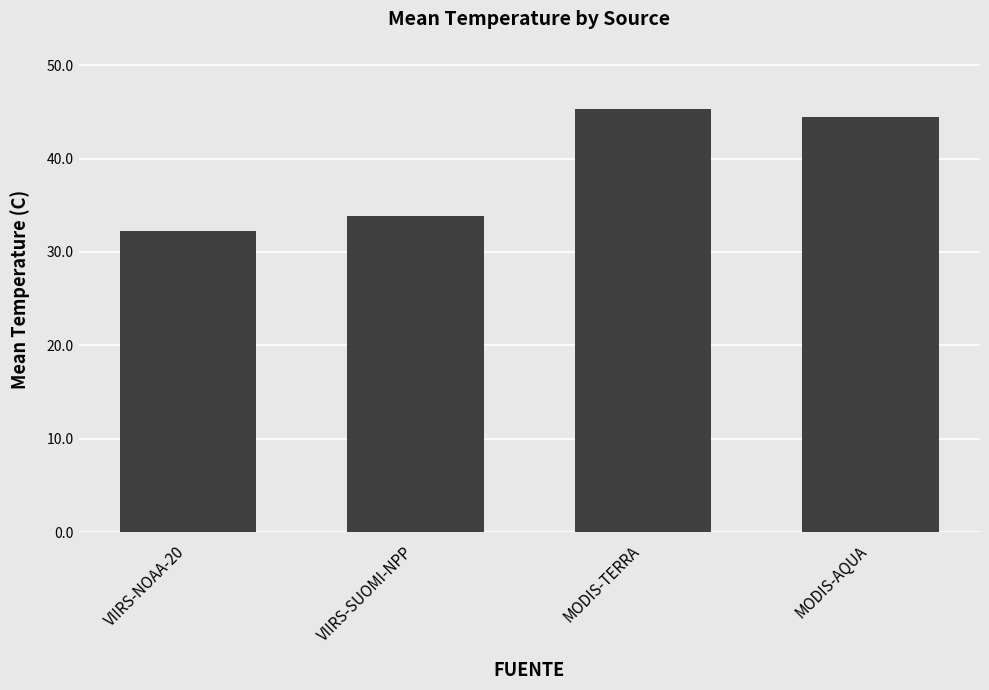

What is the difference between the values at MODIS-AQUA and VIIRS-NOAA-20?

12.2